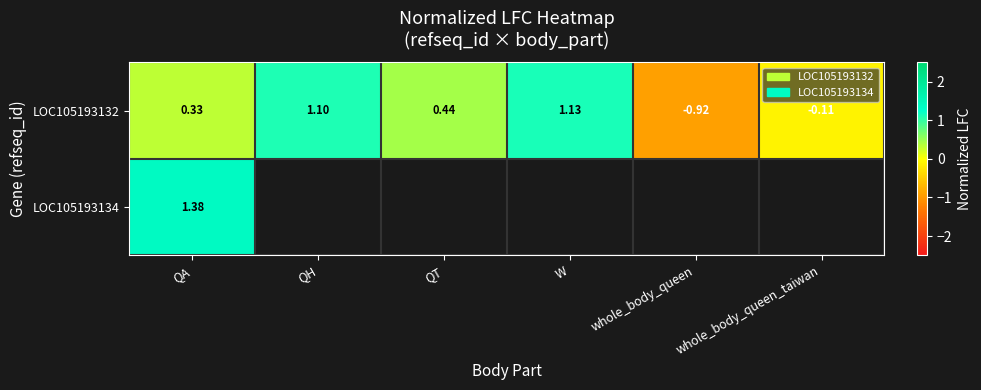

At which label does LOC105193132 reach its minimum?

whole_body_queen